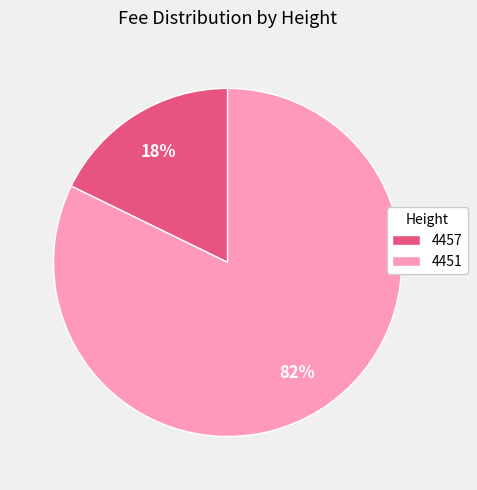

What is the largest slice in the pie chart?

4451